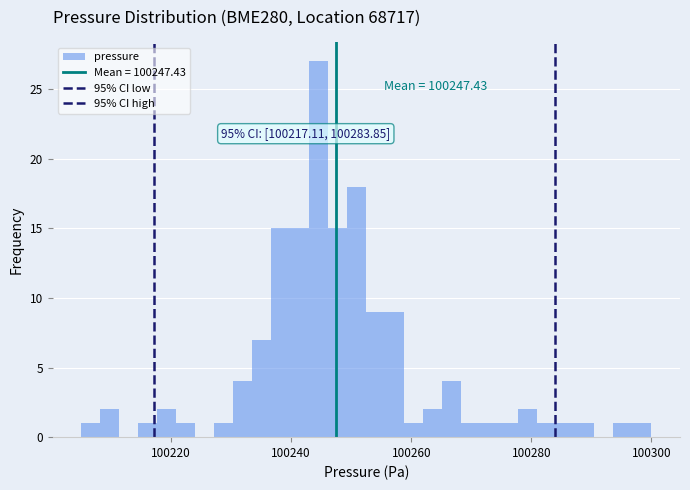

Around what value on the x-axis is the tallest bar? Give the approximate position of its centre, as read against the axis.

100244